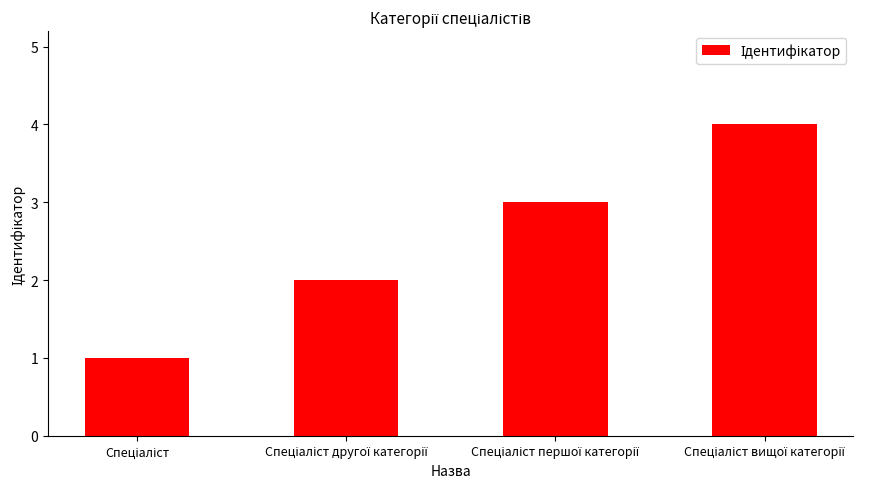

What is the maximum value shown in the chart?

4